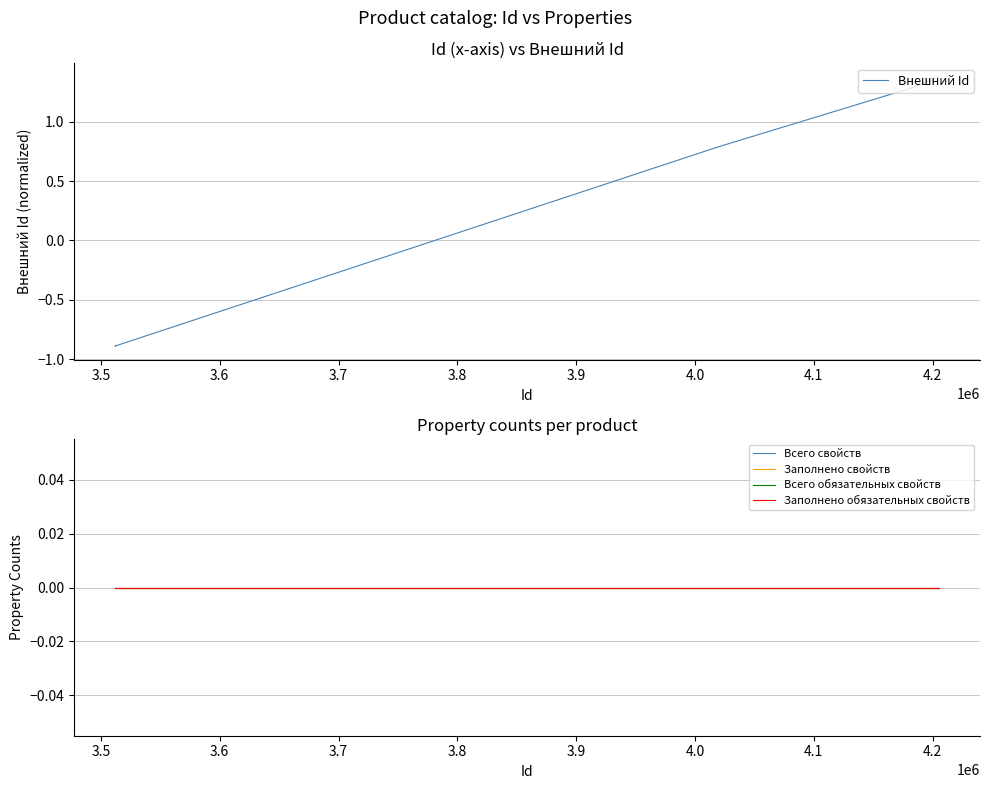

How many distinct data groups are displayed?

5